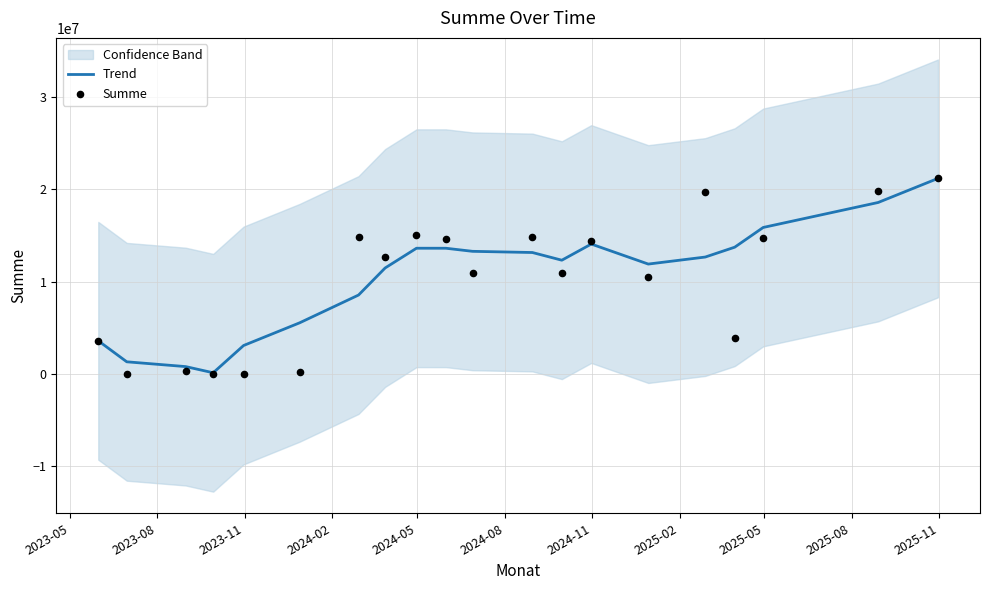

Which series has the largest total across all categories?

Trend